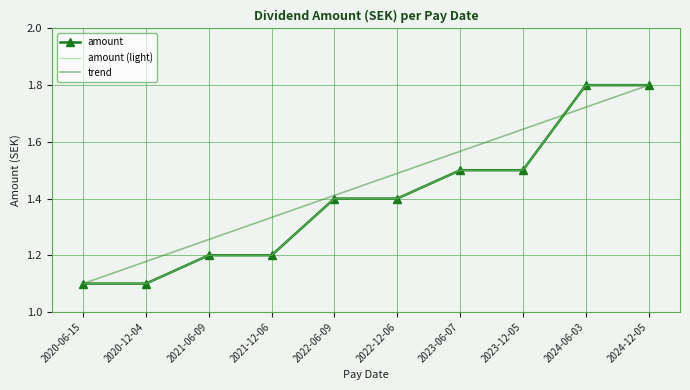

At which label is the value closest to 1?

2020-06-15